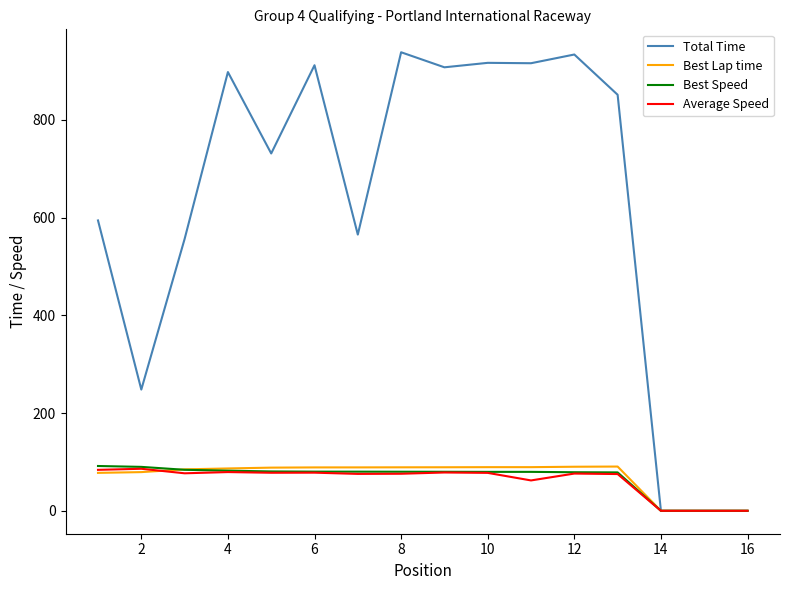

Is this an area chart (filled region under the line)?

No